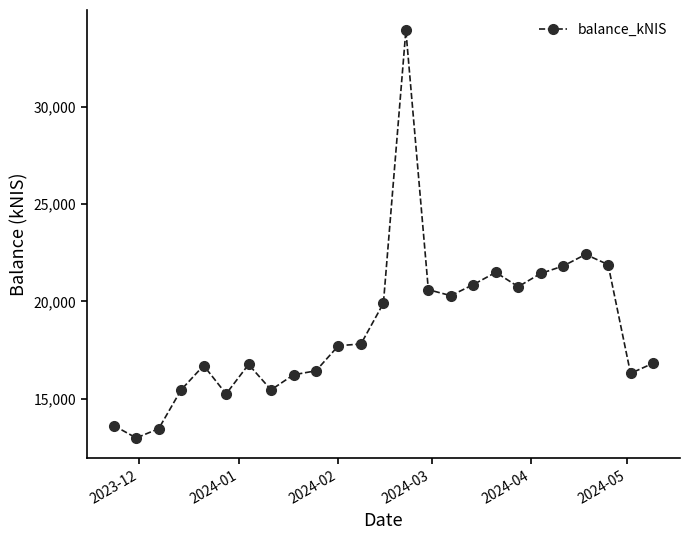

What is the value of the 16th point from the left?

20290.2